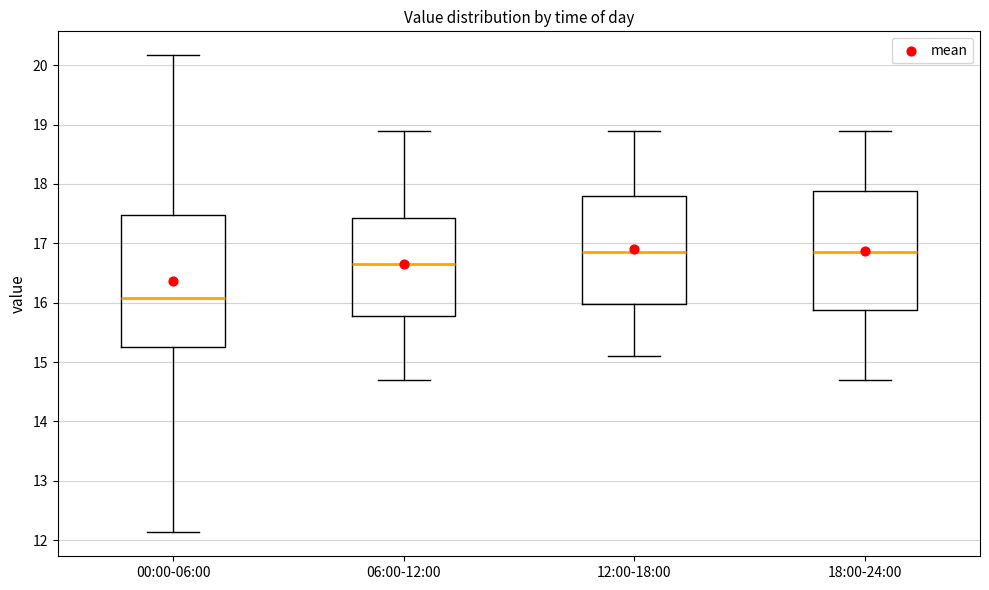

Where is the upper edge of the box for 00:00-06:00 on the y-axis? The values are not printed on the chart, so give them approximately, as read against the axis.

17.5